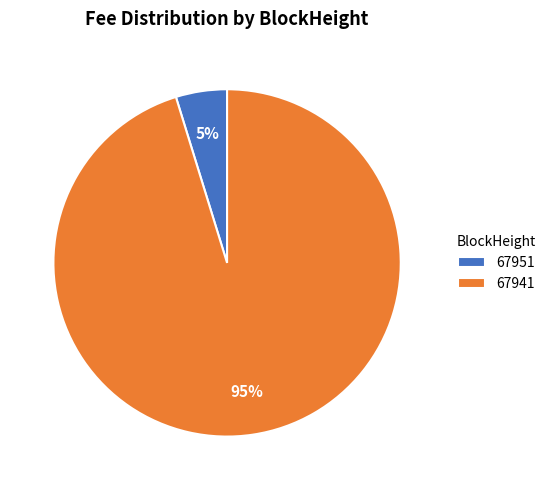

How many slices are in this pie chart?

2